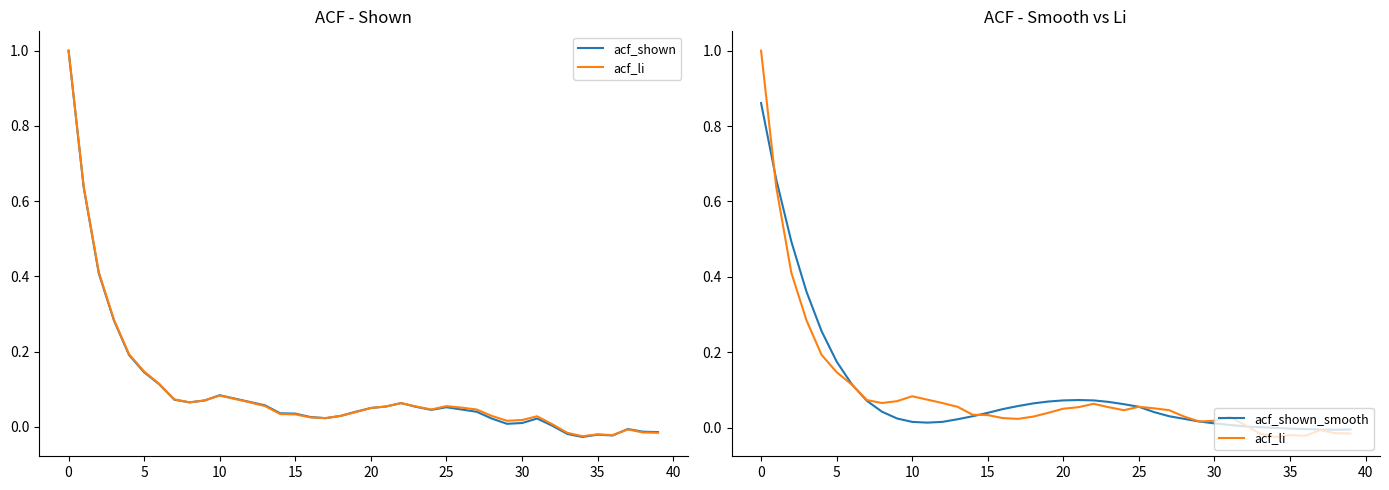

What are all the series names shown in the legend?

acf_shown, acf_li, acf_shown_smooth